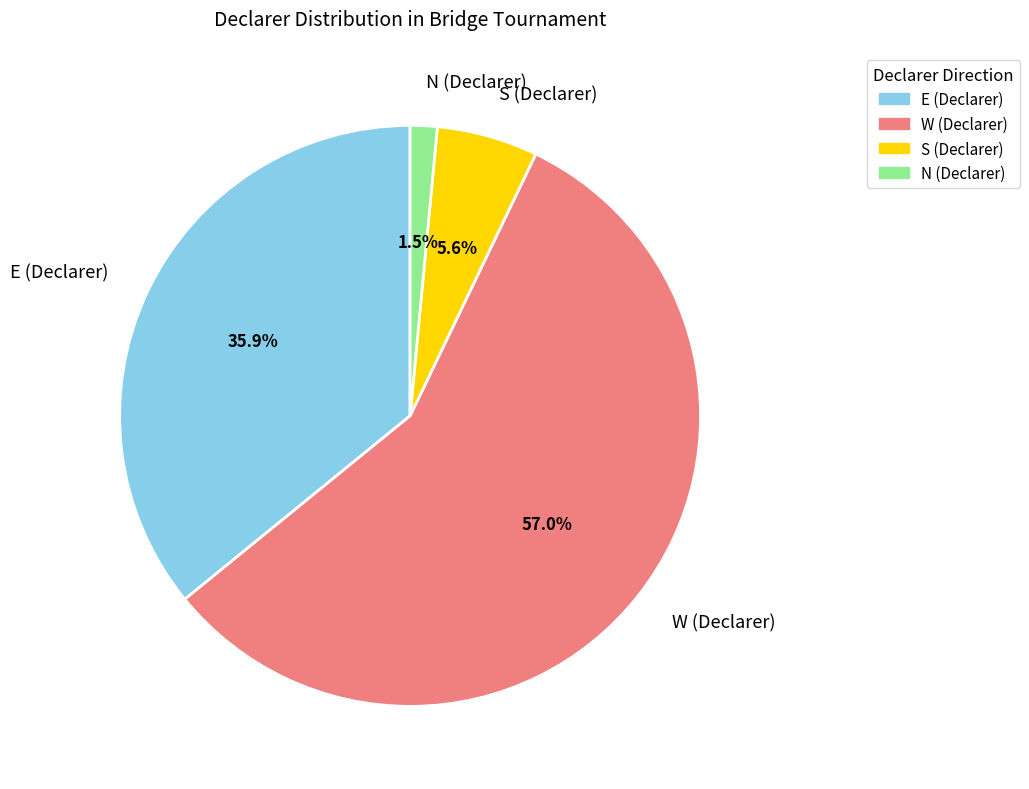

Which slice is the smallest?

N (Declarer)